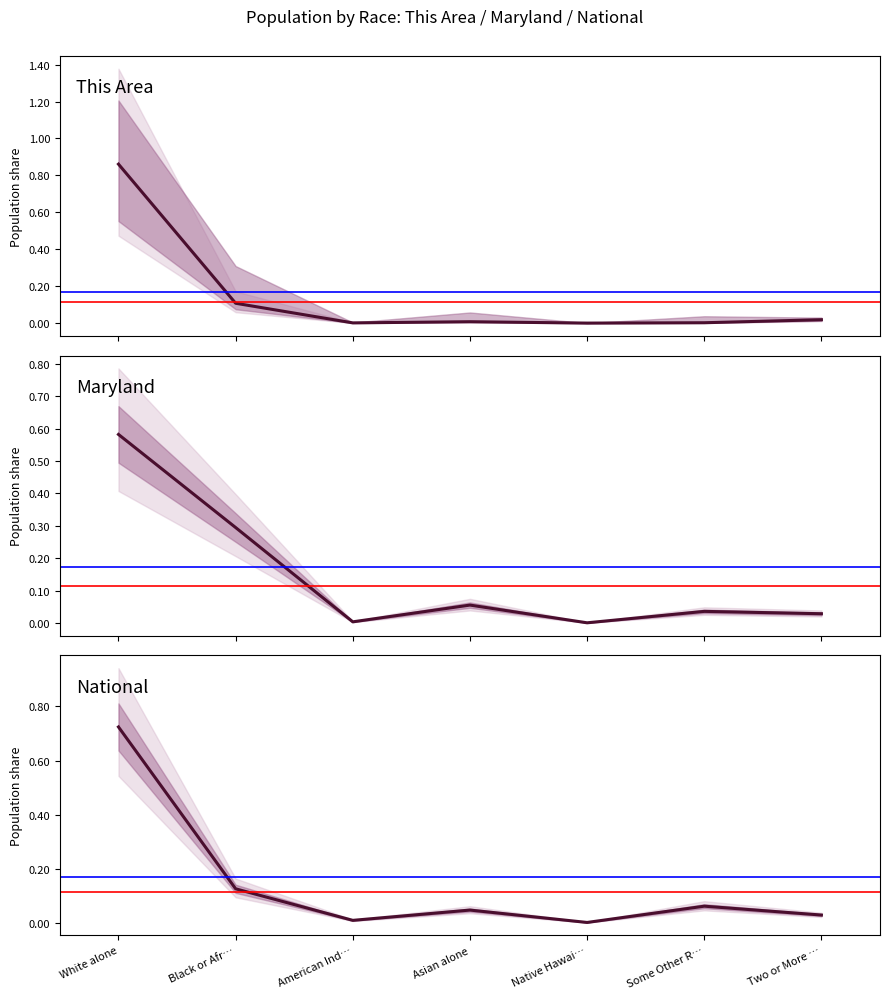

How many lines are shown in the chart?

3